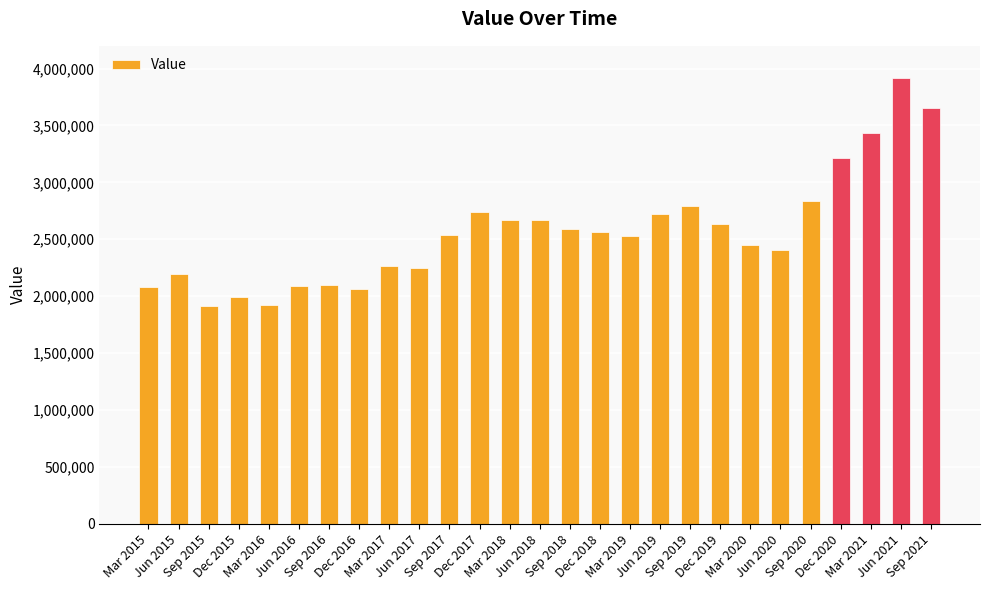

How many series are shown in this chart?

1